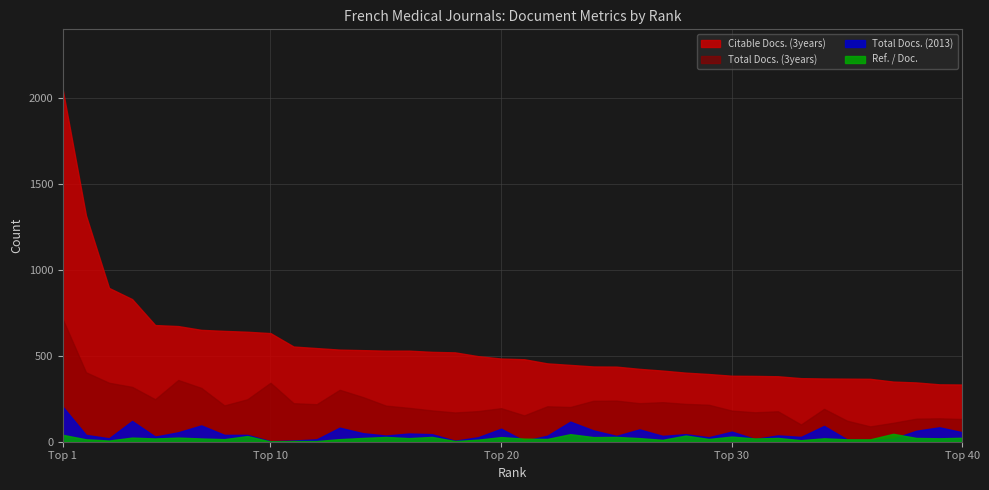

Which category has the lowest value across all series?

10